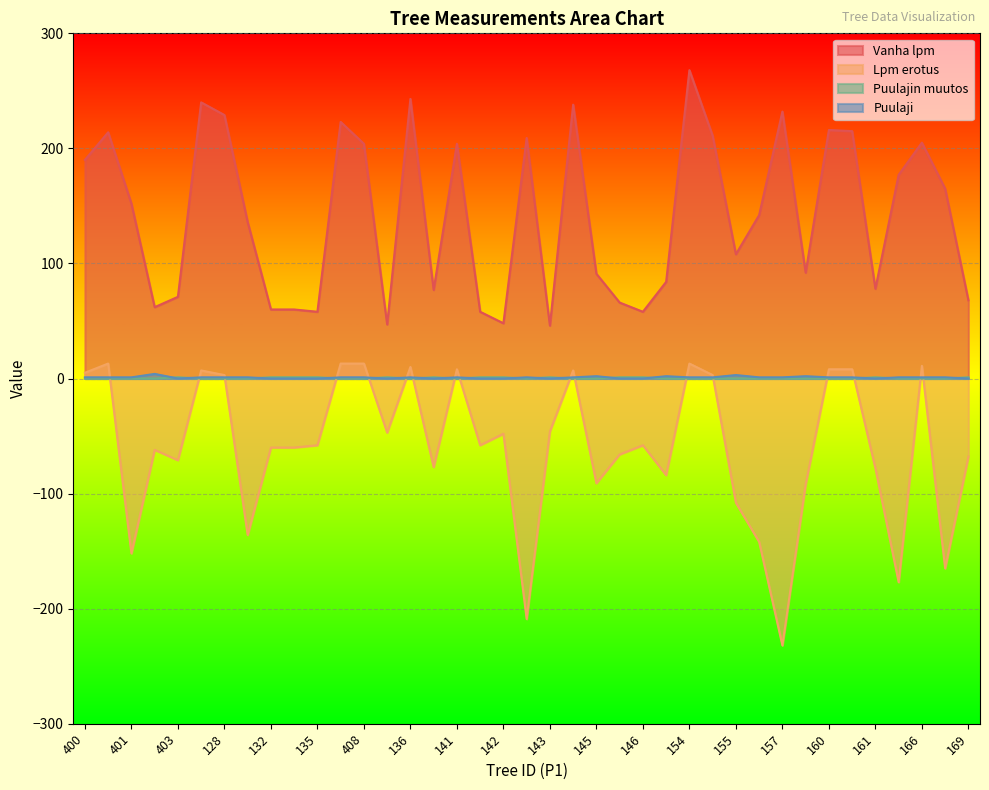

What is the spread (max minus min) of values at 144?

418